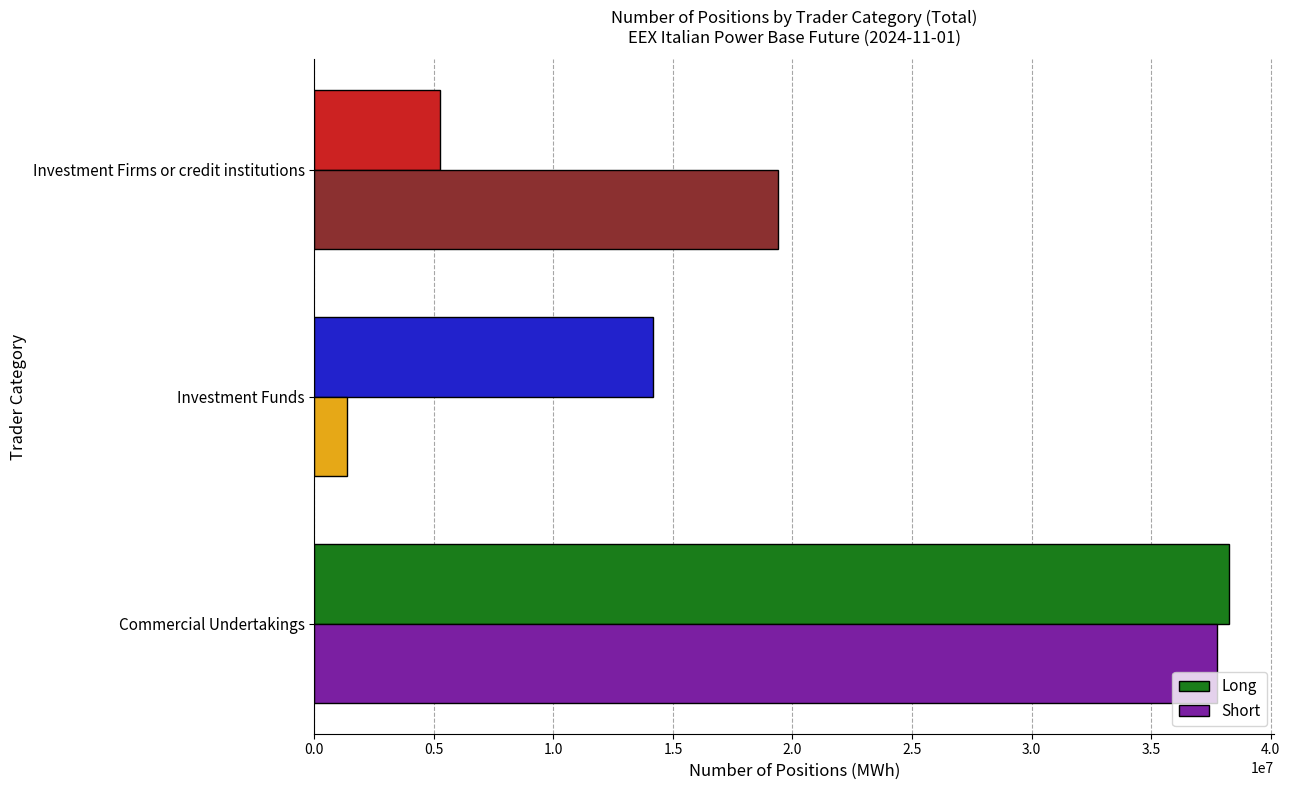

What is the total value across all series at Commercial Undertakings?

76014456